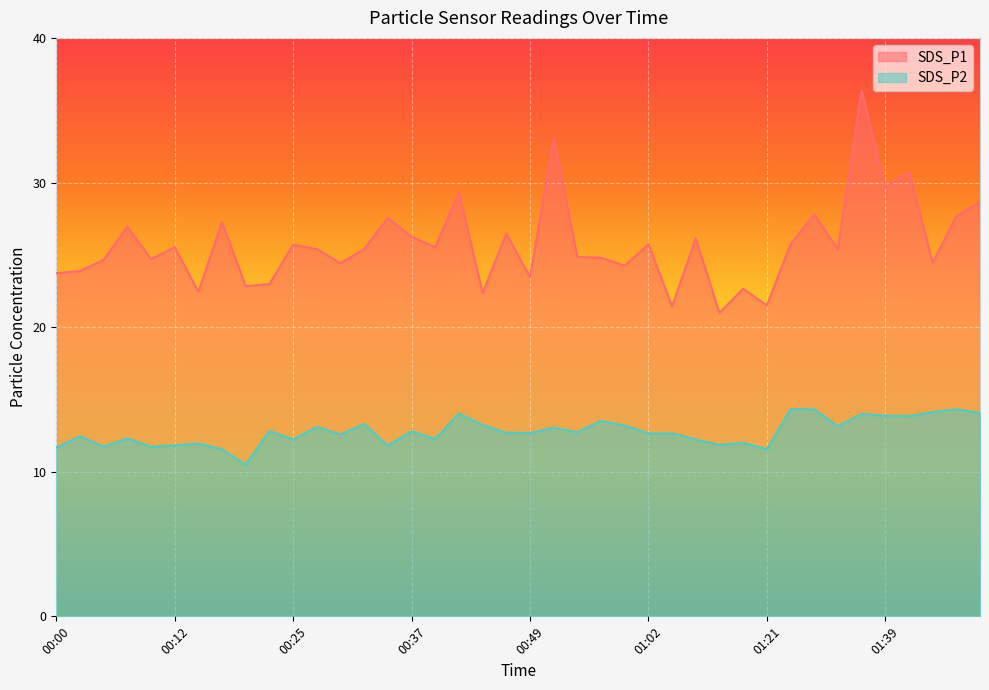

At which category is the sum across all series the highest?

01:37